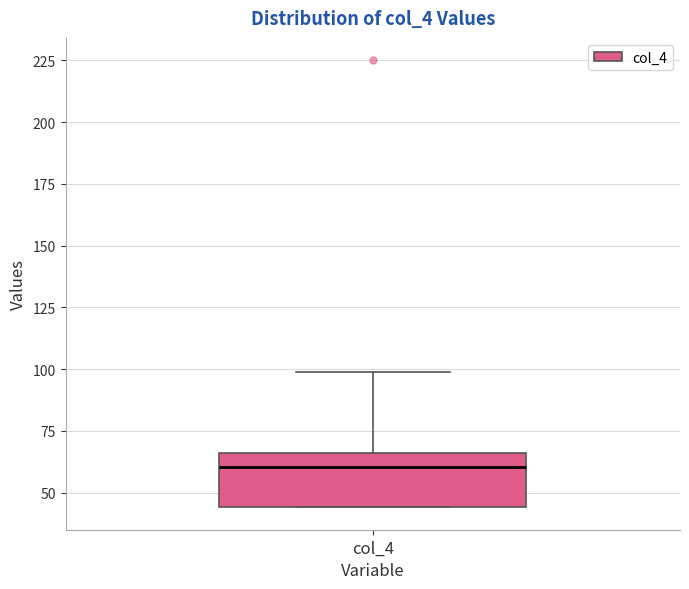

Where is the upper edge of the box for col_4 on the y-axis? The values are not printed on the chart, so give them approximately, as read against the axis.

65